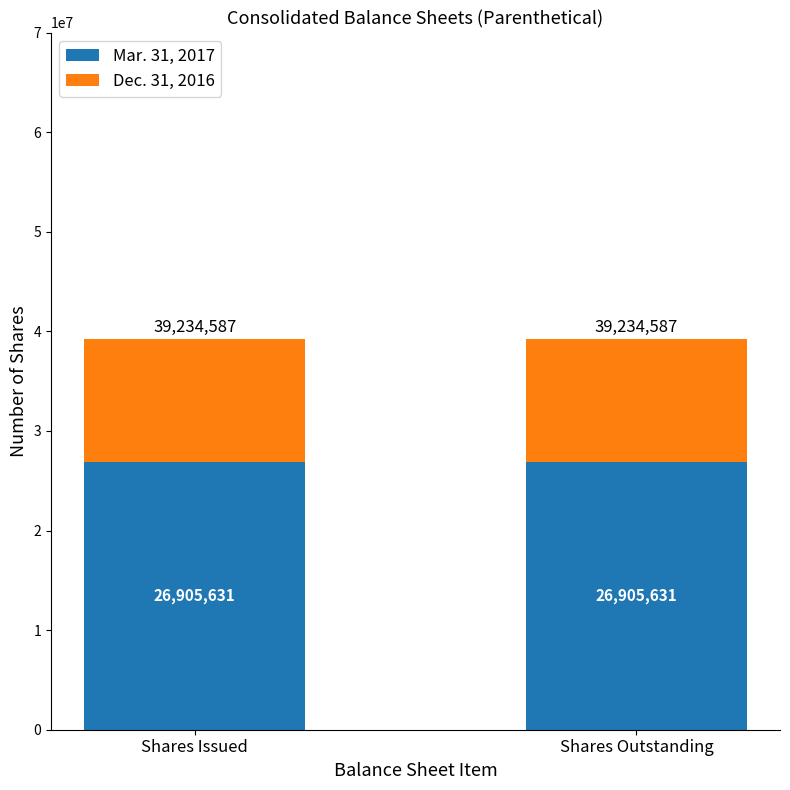

True or false: Mar. 31, 2017 has a value of 26905631 at Shares Outstanding.

True